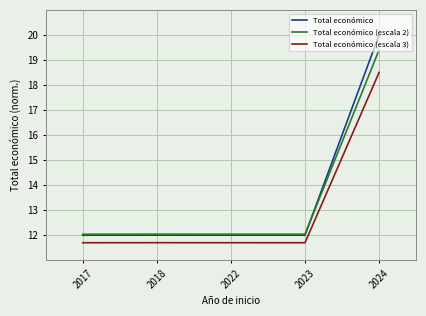

True or false: Total económico (escala 3) and Total económico intersect in this chart.

False